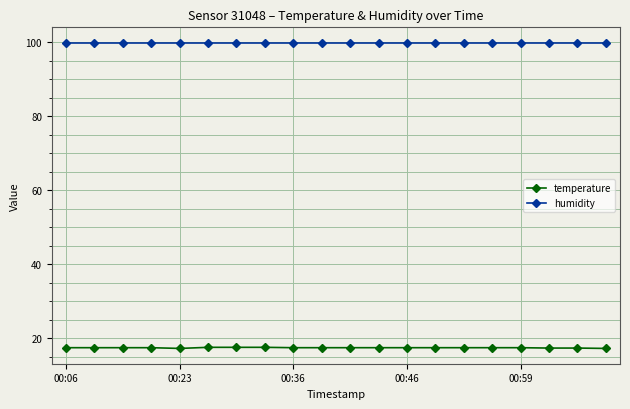

At how many categories does at least one series exceed 36?

20